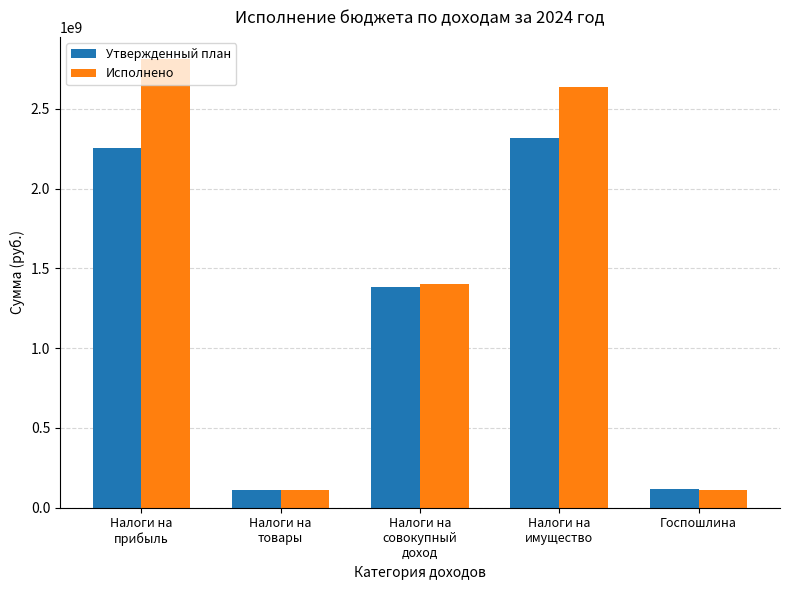

What is the difference between the maximum and second lowest values in the Исполнено series?

2696942909.4